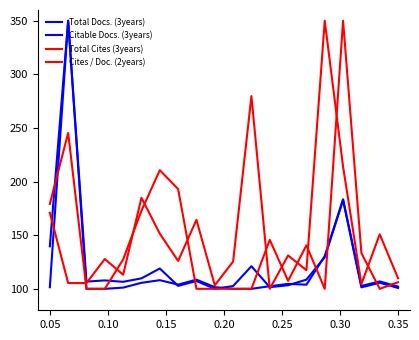

How many interior local valleys does the Total Cites (3years) series have?

3